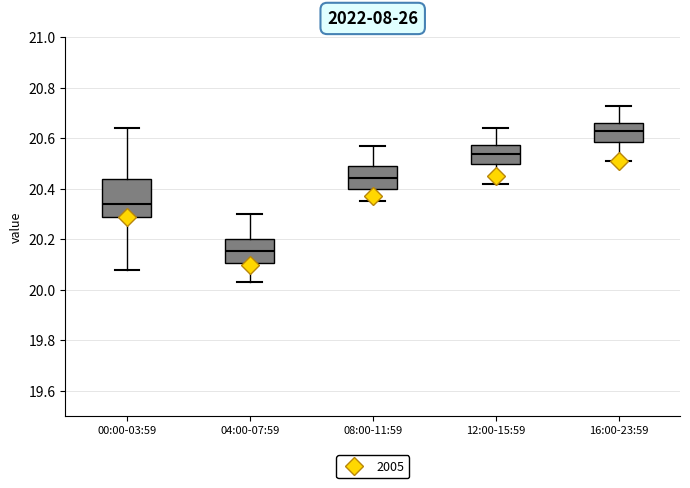

Where does the upper whisker of the box for 12:00-15:59 end on the y-axis? The values are not printed on the chart, so give them approximately, as read against the axis.

20.64